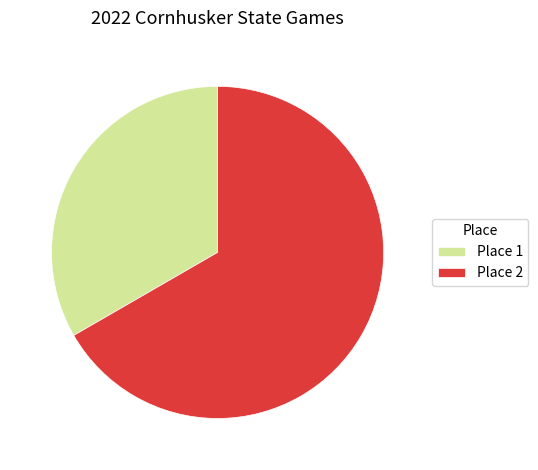

What is the ratio of the value at Place 1 to the value at Place 2?

0.5